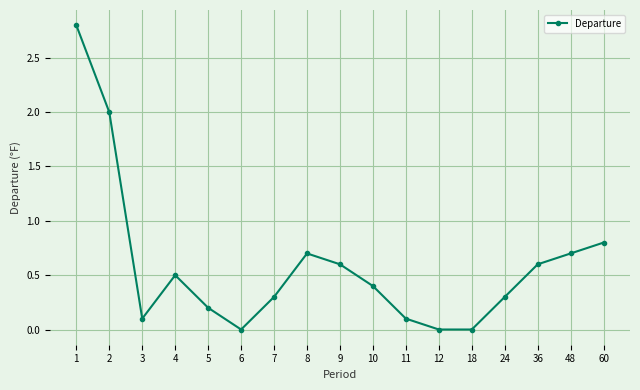

Where is the first local minimum?

3